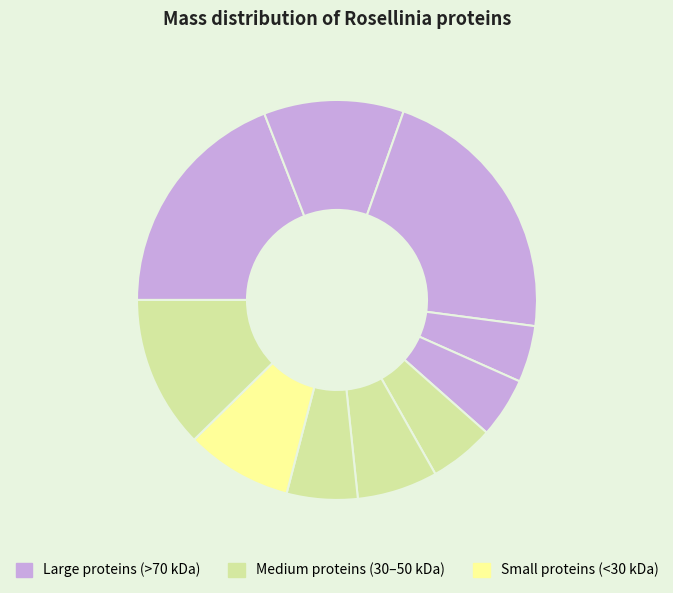

To the nearest percent, what is the average slice percentage?

10%